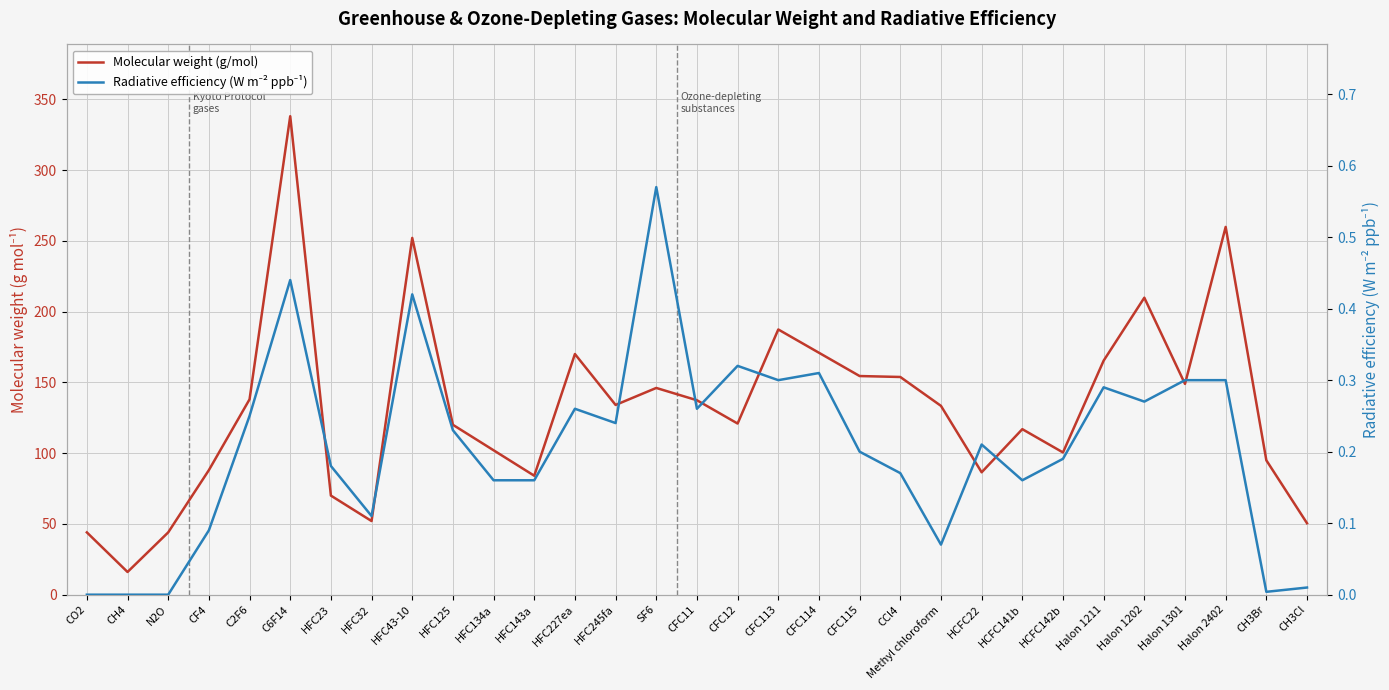

The Radiative efficiency (W m⁻² ppb⁻¹) series shows 0.4 at C6F14. True or false?

True